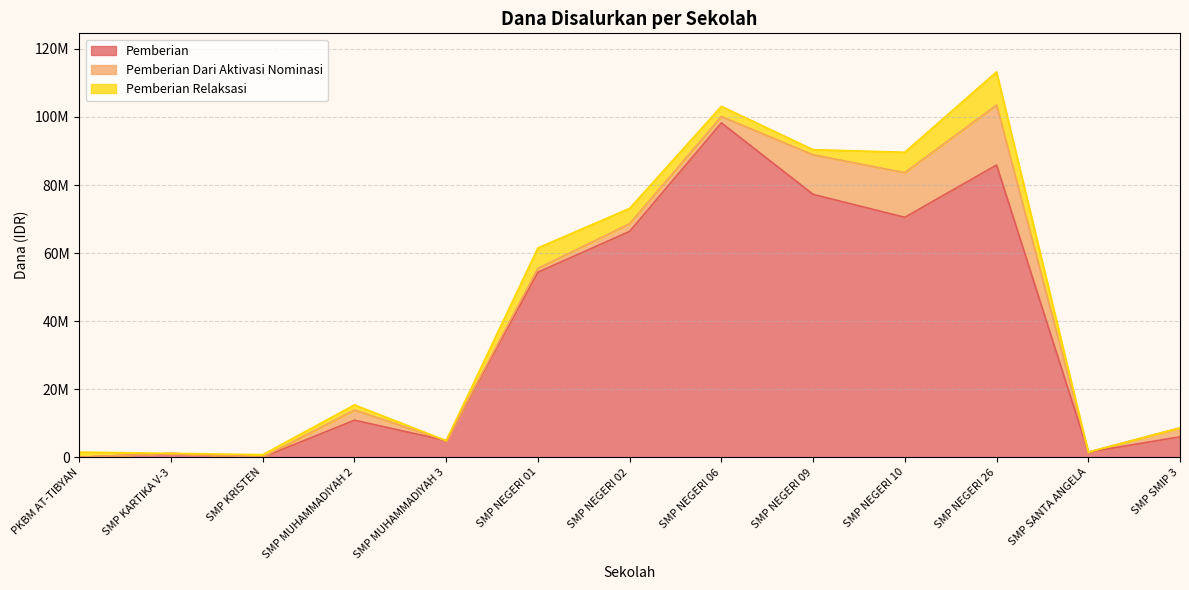

At which label does Pemberian reach its peak?

SMP NEGERI 06